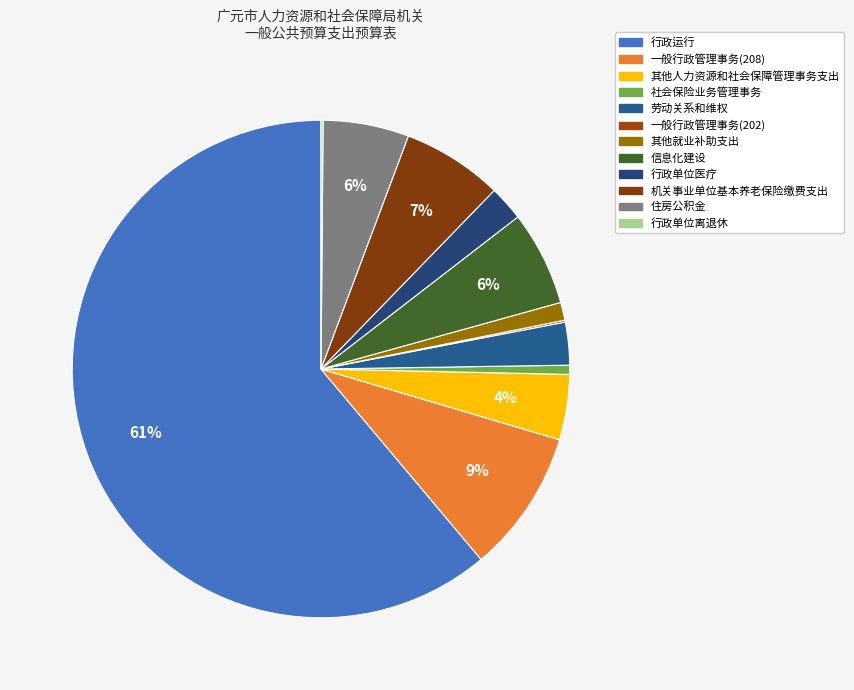

Rank the categories by value from highest to lowest.

行政运行, 一般行政管理事务(208), 机关事业单位基本养老保险缴费支出, 信息化建设, 住房公积金, 其他人力资源和社会保障管理事务支出, 劳动关系和维权, 行政单位医疗, 其他就业补助支出, 社会保险业务管理事务, 行政单位离退休, 一般行政管理事务(202)